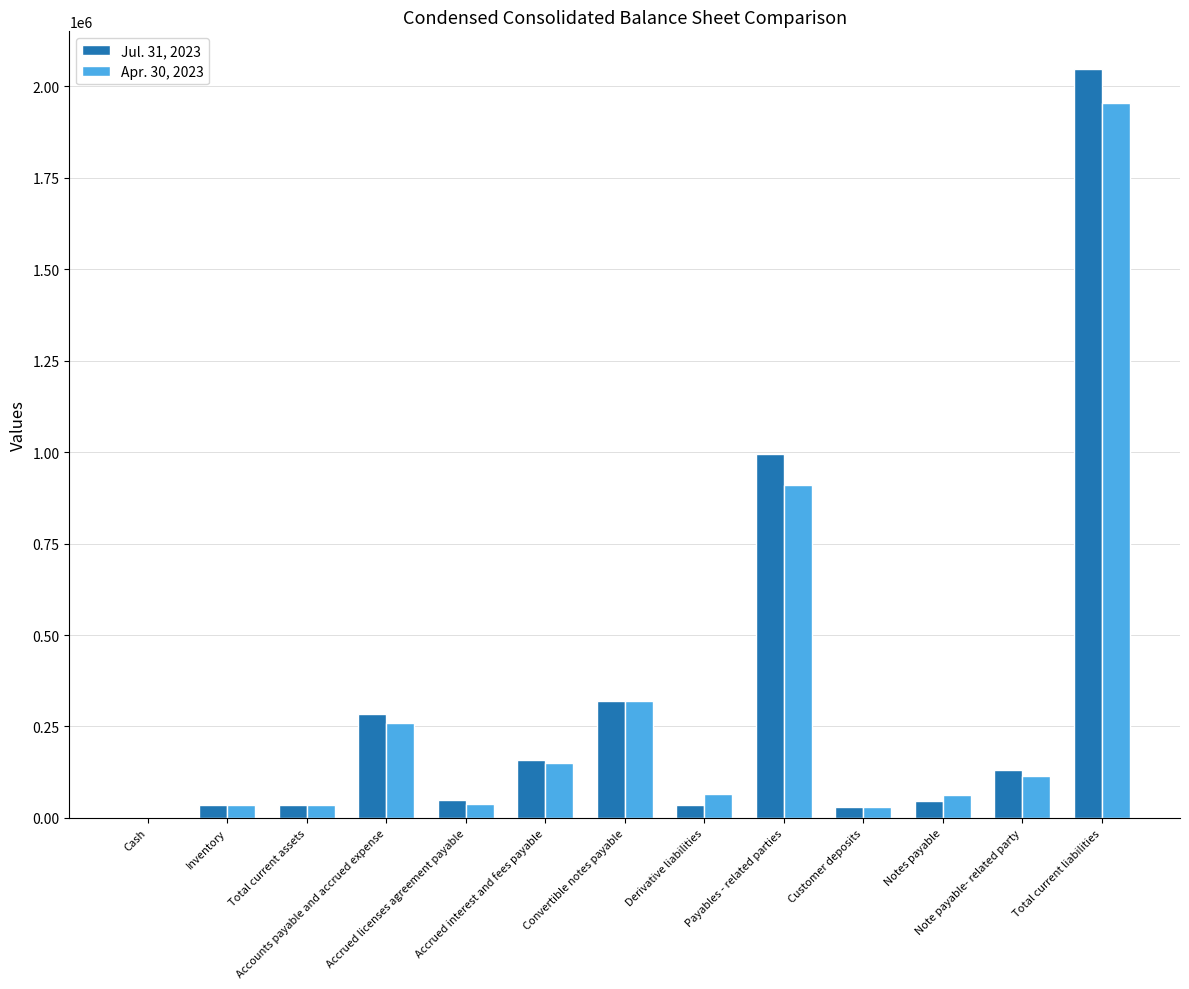

What is the label of the 4th bar from the left?

Accounts payable and accrued expense